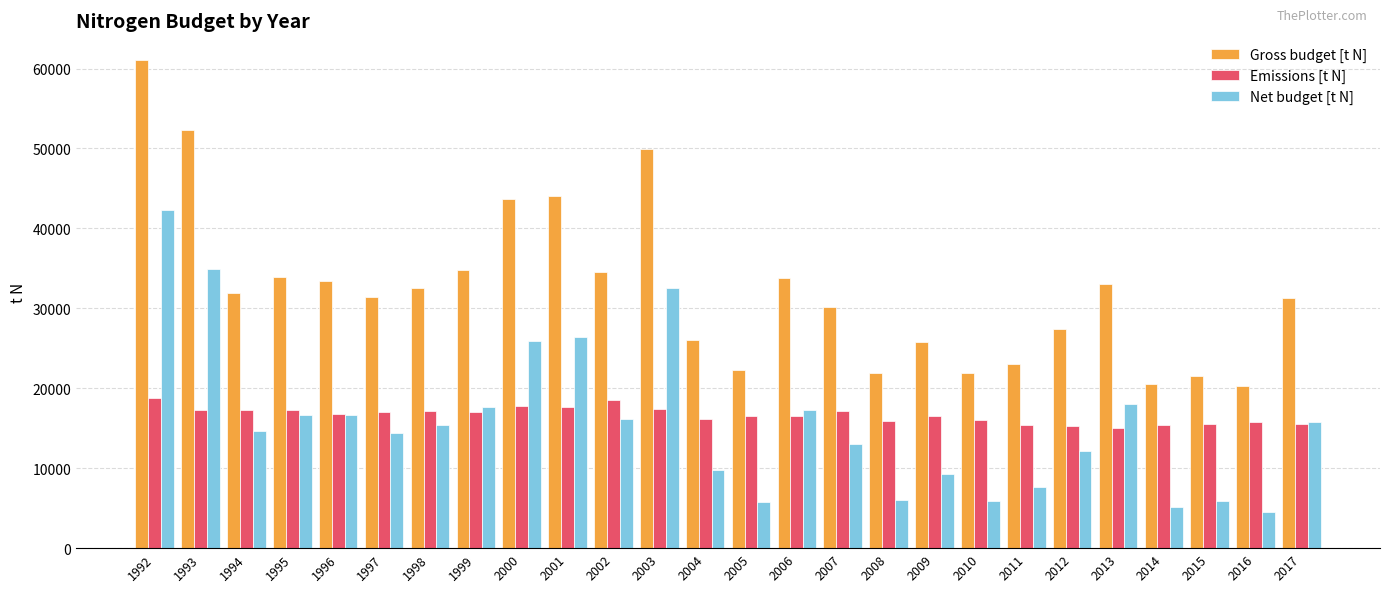

How many bars are there in total?

78